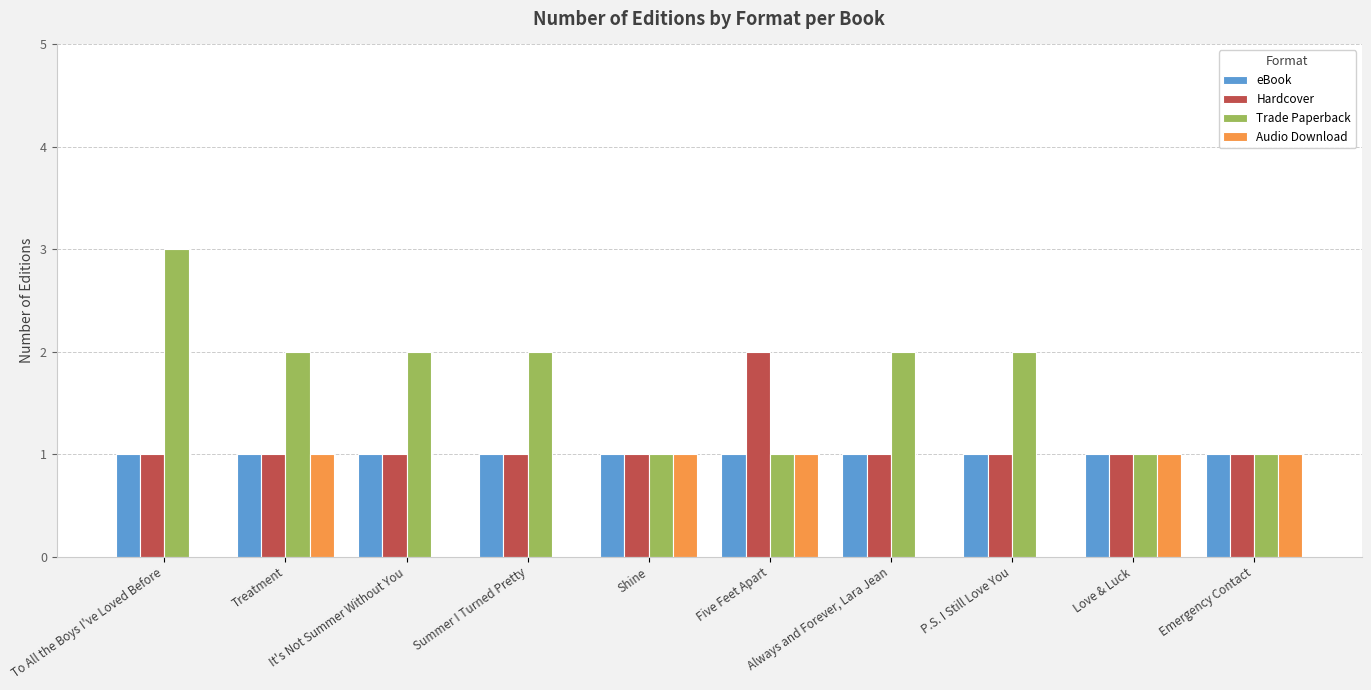

Is the value of Hardcover at To All the Boys I've Loved Before greater than the value of Trade Paperback at Summer I Turned Pretty?

No